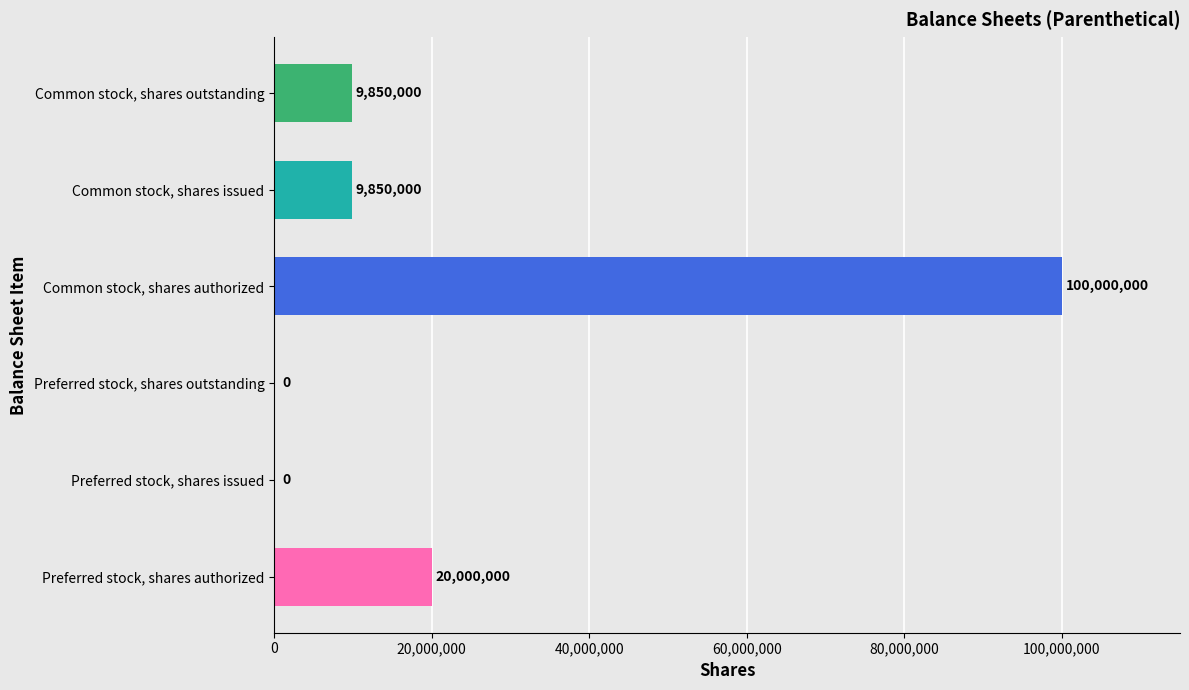

The value at Common stock, shares authorized is 28608728. True or false?

False